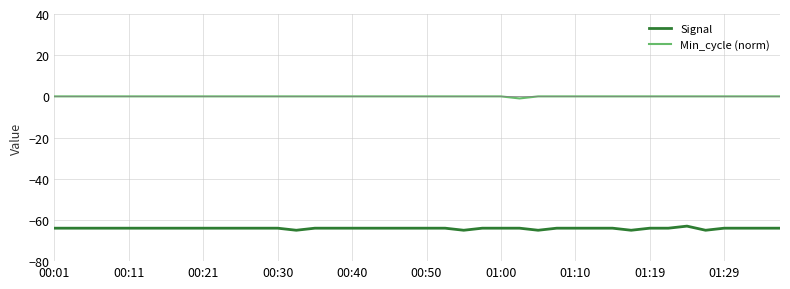

Which series has the largest total across all categories?

Min_cycle (norm)